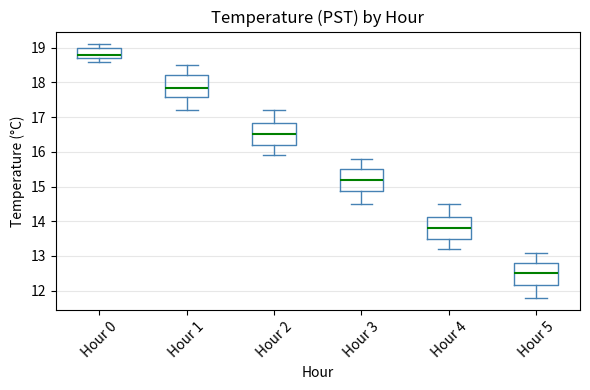

Reading left to right, transcribe this box plot: for each box, give where its median line is, the range the box spans, and where its two whiskers end, as read against the y-axis. The values are not printed on the chart, so give them approximately, as read against the axis.

Hour 0: median 18.8, box 18.7 to 19.0, whiskers 18.6 to 19.1
Hour 1: median 17.9, box 17.6 to 18.2, whiskers 17.2 to 18.5
Hour 2: median 16.5, box 16.2 to 16.8, whiskers 15.9 to 17.2
Hour 3: median 15.2, box 14.9 to 15.5, whiskers 14.5 to 15.8
Hour 4: median 13.8, box 13.5 to 14.1, whiskers 13.2 to 14.5
Hour 5: median 12.5, box 12.2 to 12.8, whiskers 11.8 to 13.1